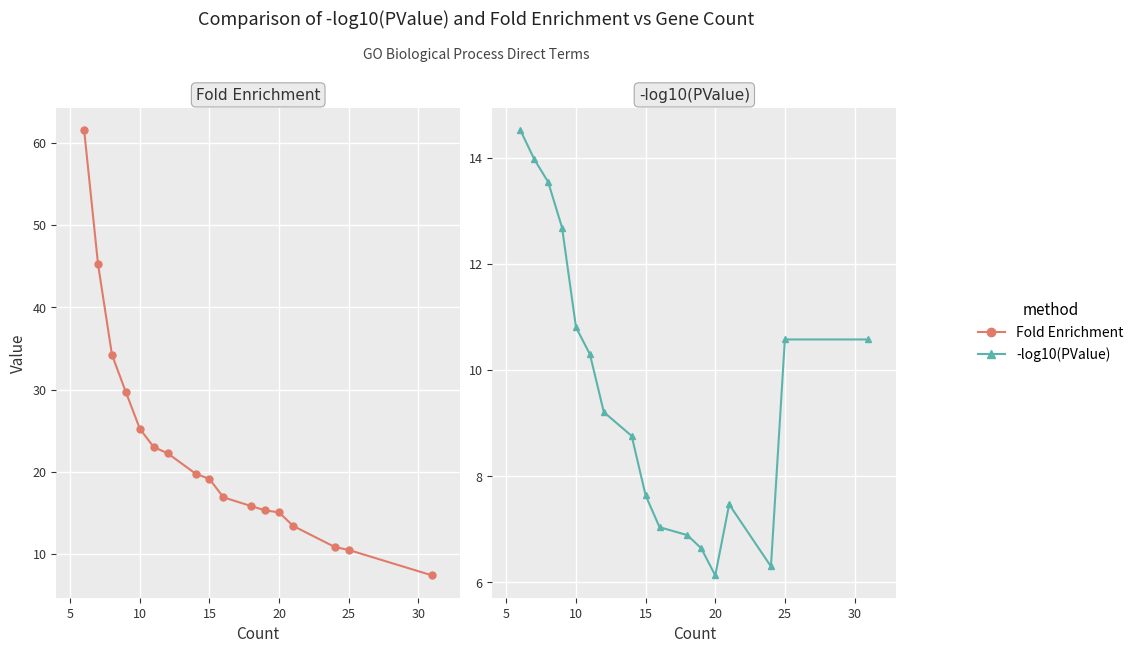

What is the label of the 13th point from the left?

12